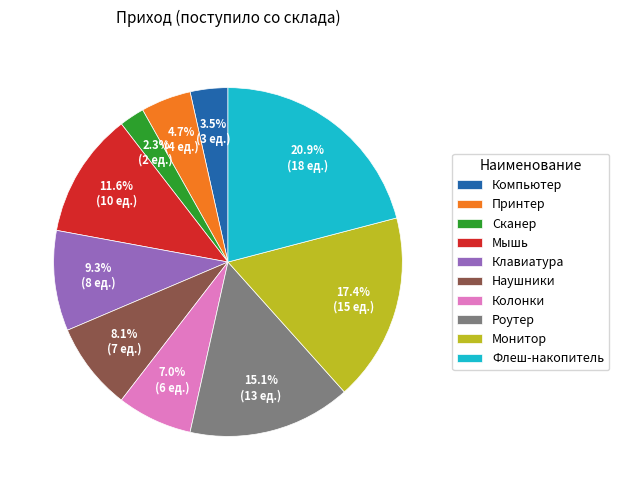

Does Монитор represent more than half of the total?

No